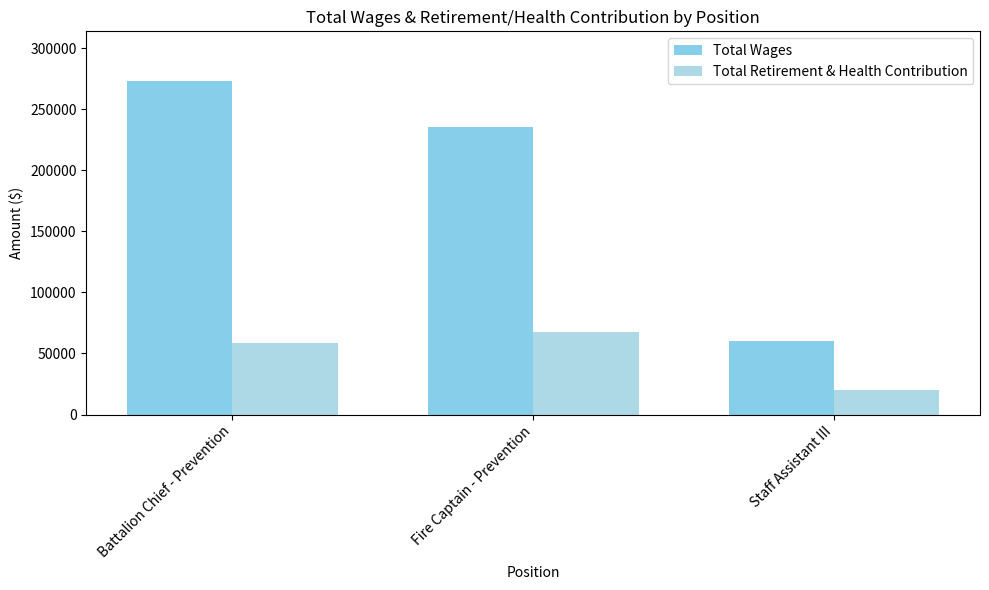

Reading left to right, what are all the values shown in this chart?

Total Wages: Battalion Chief - Prevention=272874	Fire Captain - Prevention=235711	Staff Assistant III=60514
Total Retirement & Health Contribution: Battalion Chief - Prevention=58877	Fire Captain - Prevention=67551	Staff Assistant III=20098